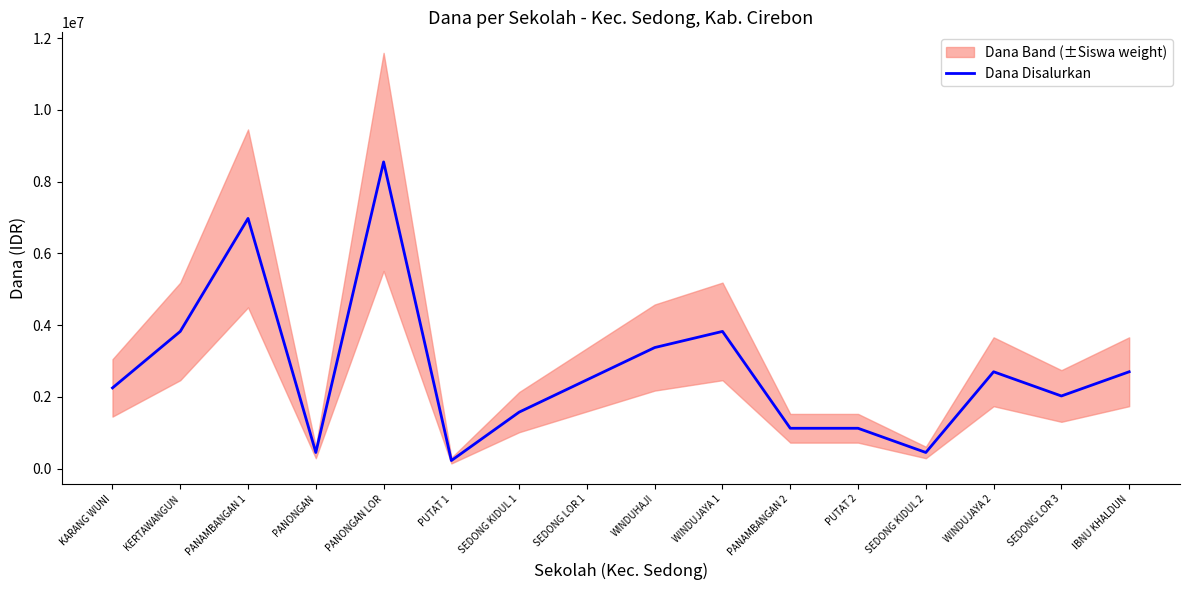

Is it true that the value at SEDONG LOR 3 is 3362887?

False